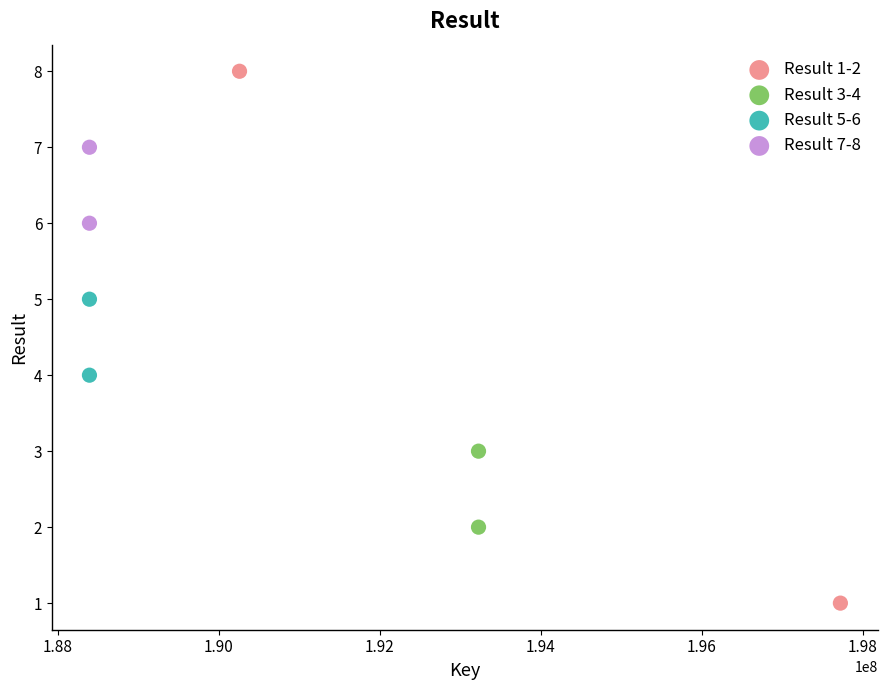

What are all the series names shown in the legend?

Result 1-2, Result 3-4, Result 5-6, Result 7-8